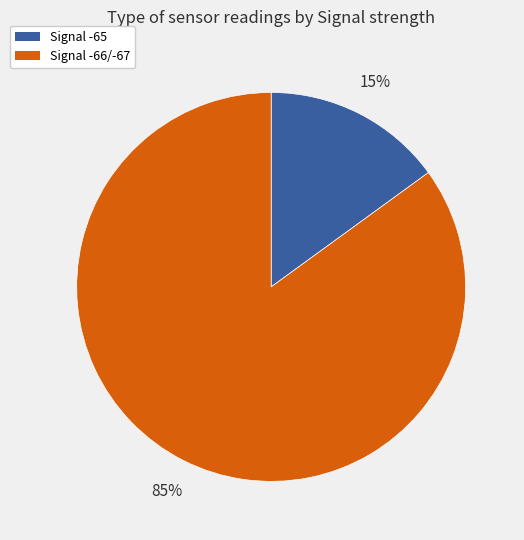

To the nearest percent, what is the difference between the largest and smallest slice percentages?

70%